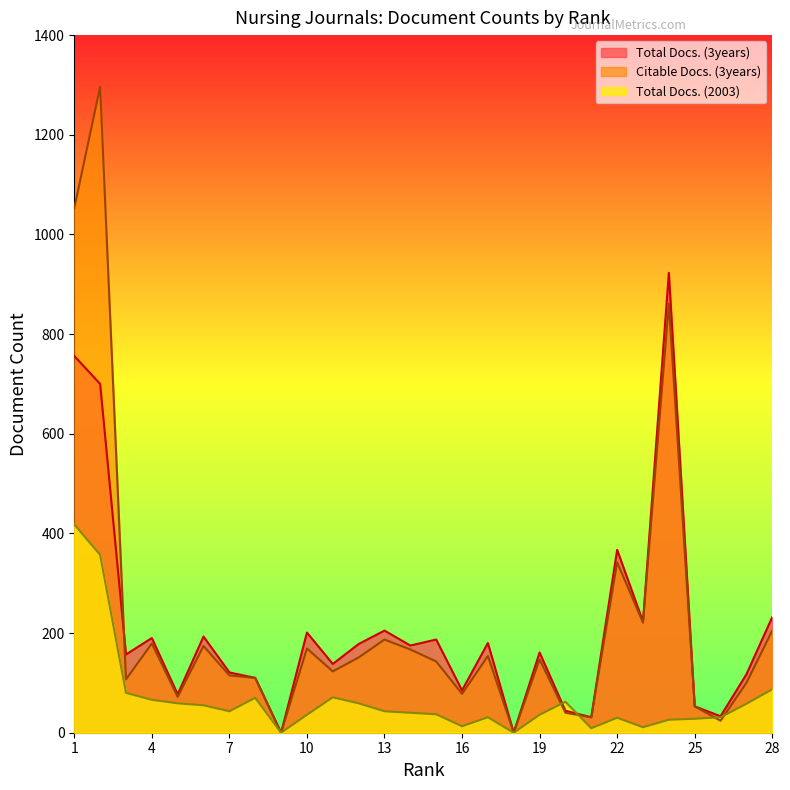

At which category does the chart reach its peak across all series?

2